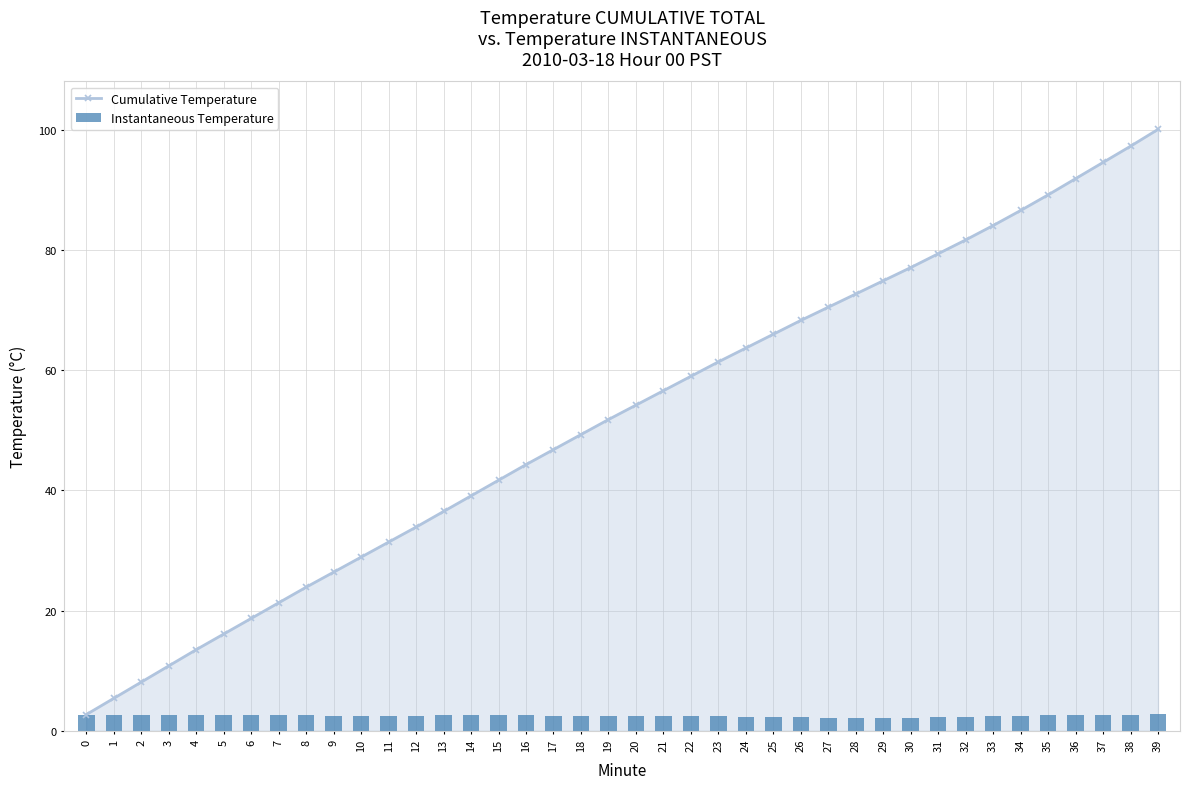

What is the average value of the Cumulative Temperature series?

52.0